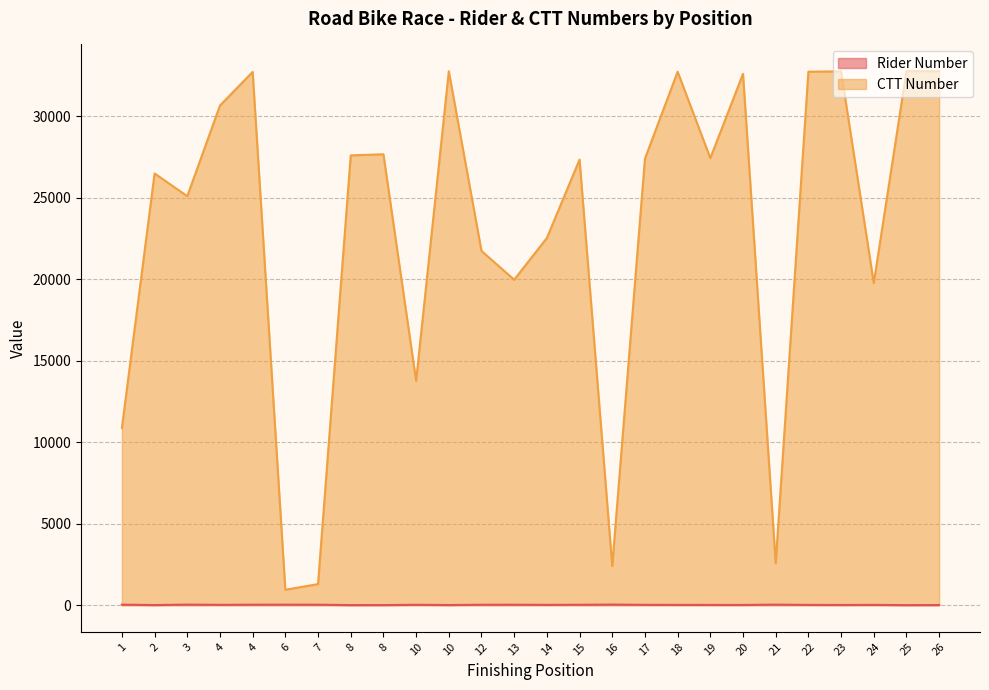

Reading left to right, extract all data points from this chart.

Rider Number: 29	4	31	17	26	28	25	2	3	20	6	23	24	16	21	33	18	14	12	10	30	13	9	15	1	5
CTT Number: 10873	26491	25096	30660	32724	943	1290	27601	27668	13766	32763	21737	19971	22531	27342	2402	27398	32734	27432	32605	2567	32737	32755	19766	32770	32769